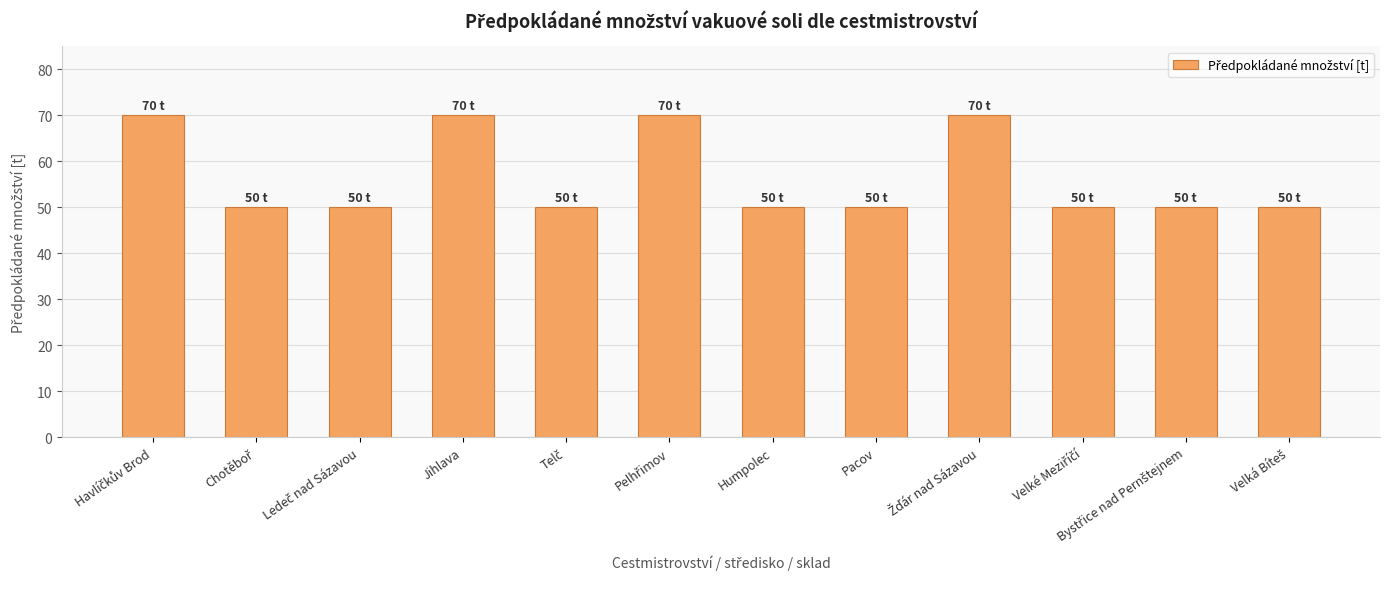

What is the change in value from Jihlava to Pacov?

-20